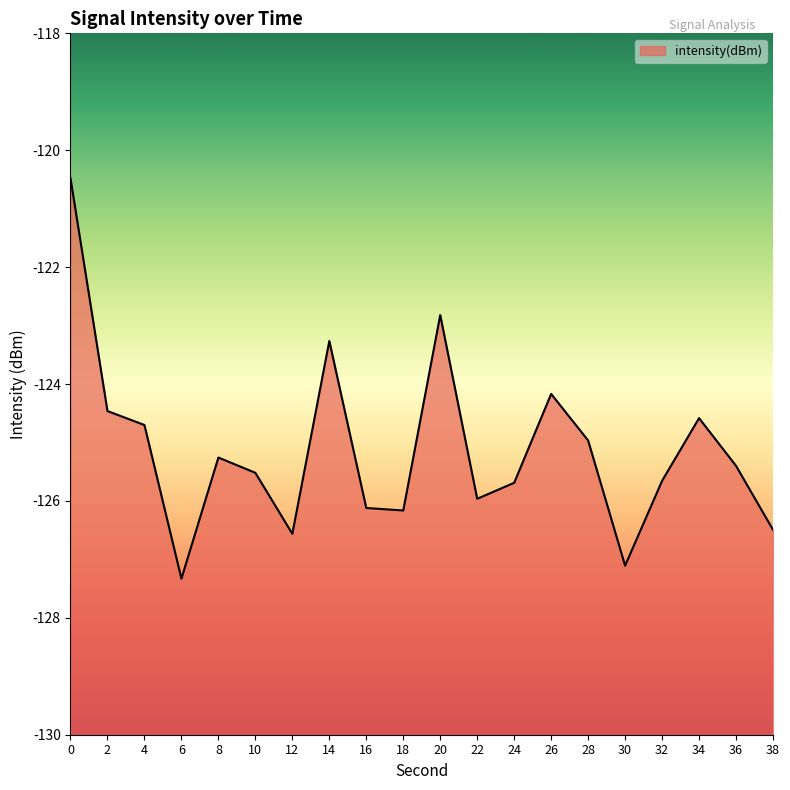

Does the chart have visible grid lines?

No